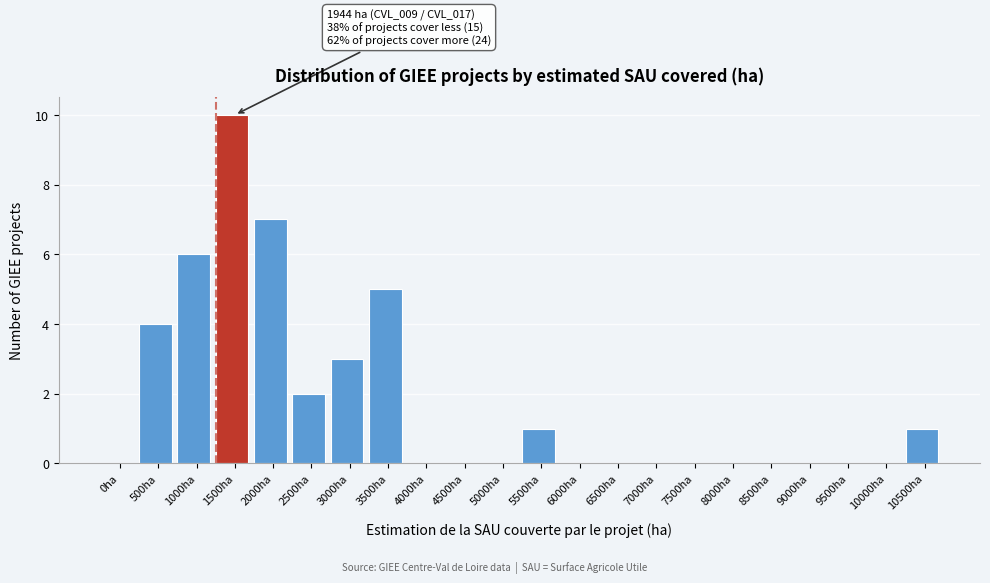

Reading left to right, transcribe all the data shown in this chart.

0ha=0	500ha=4	1000ha=6	1500ha=10	2000ha=7	2500ha=2	3000ha=3	3500ha=5	4000ha=0	4500ha=0	5000ha=0	5500ha=1	6000ha=0	6500ha=0	7000ha=0	7500ha=0	8000ha=0	8500ha=0	9000ha=0	9500ha=0	10000ha=0	10500ha=1